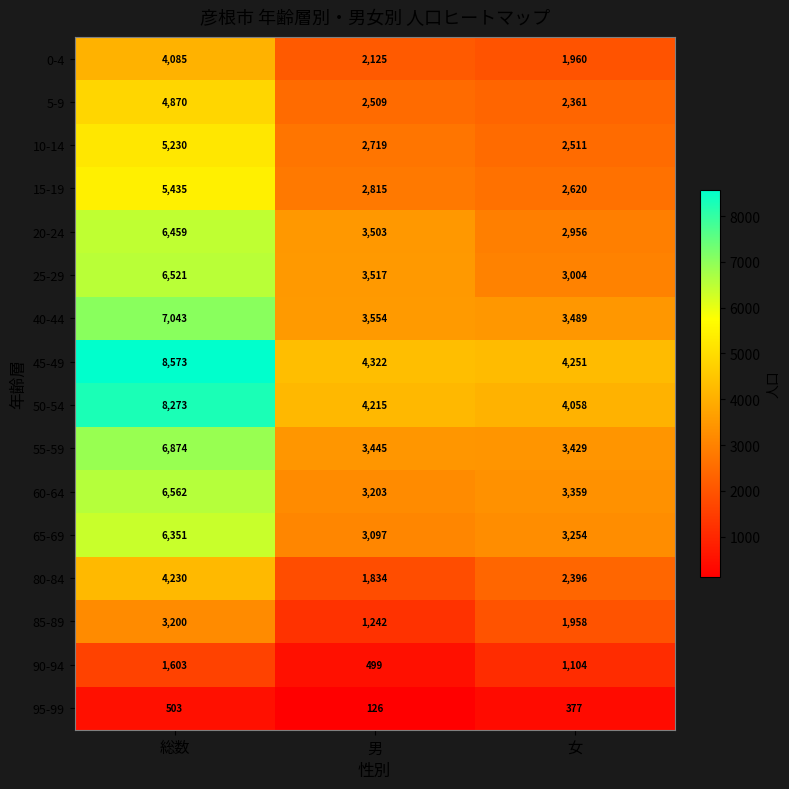

Where is 50-54 nearest to the value 6165?

男